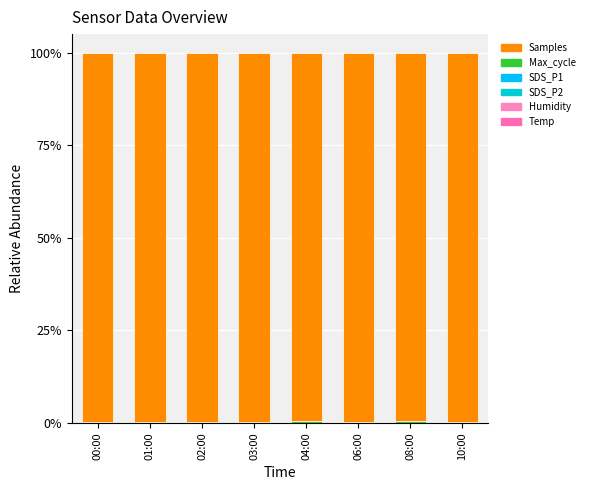

What is the label of the 4th bar from the left?

03:00